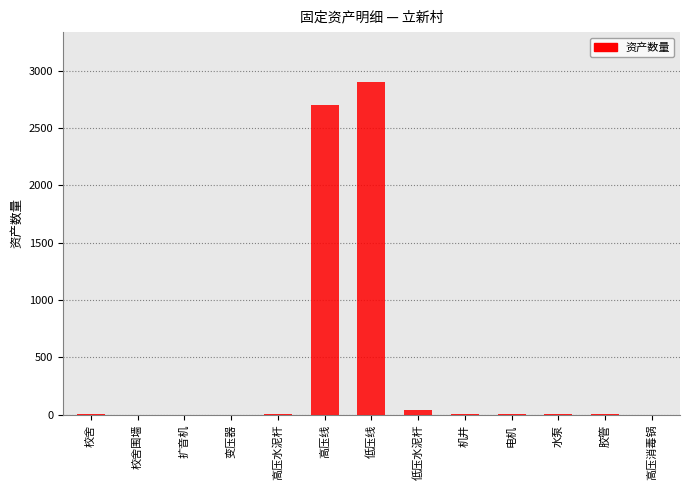

At which category does the chart reach its peak across all series?

低压线